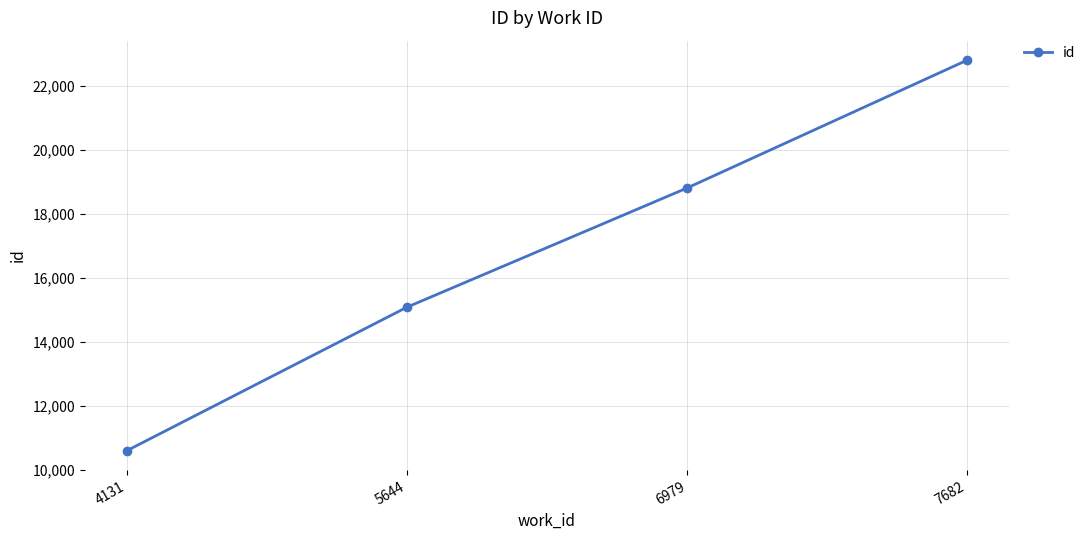

What is the maximum value shown in the chart?

22801